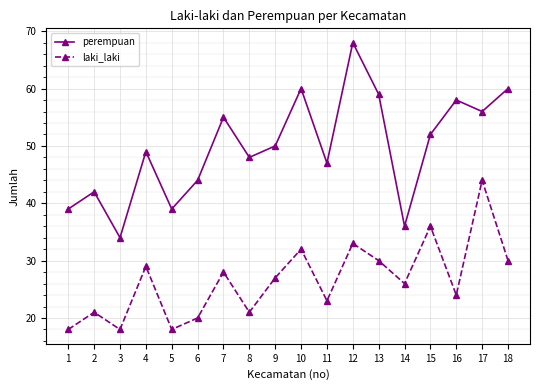

What is the value of the perempuan point at the 17th from the left?

56